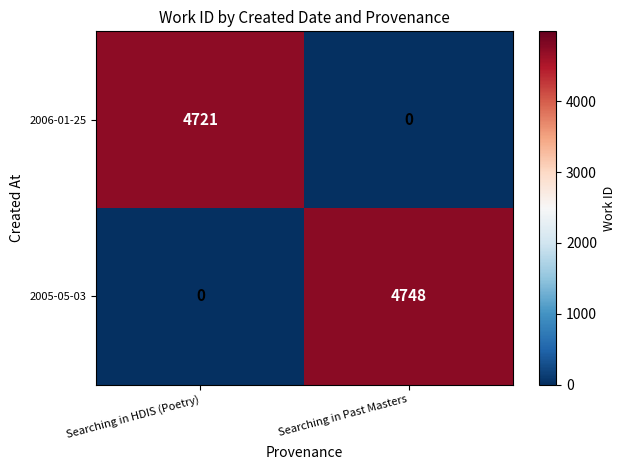

The value of 2005-05-03 at Searching in HDIS (Poetry) is -2697. True or false?

False